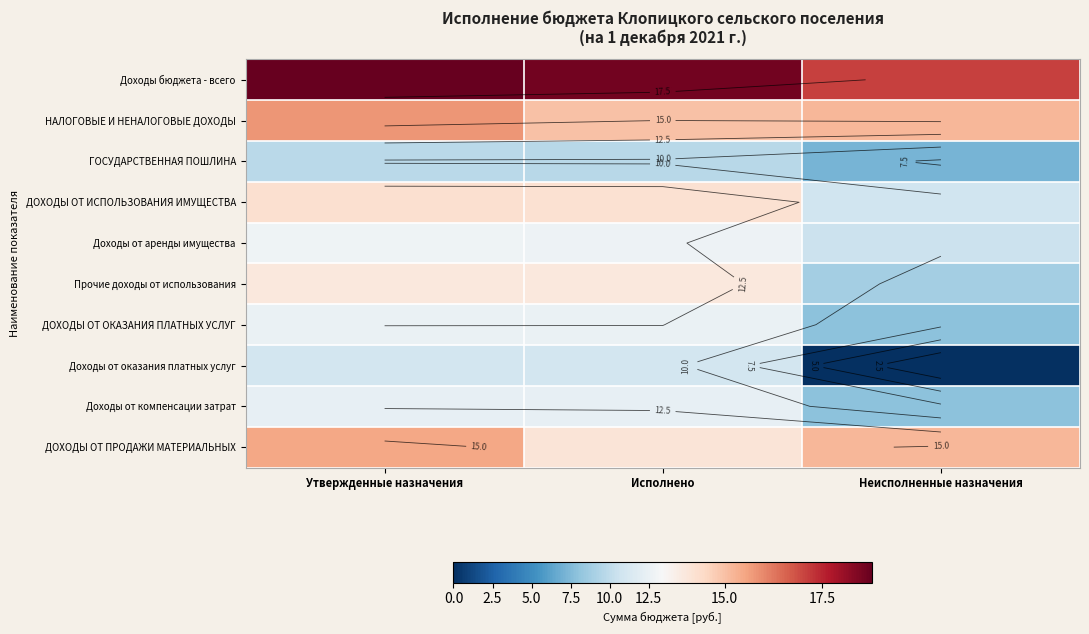

Read the ДОХОДЫ ОТ ОКАЗАНИЯ ПЛАТНЫХ УСЛУГ value at Утвержденные назначения.

12.5